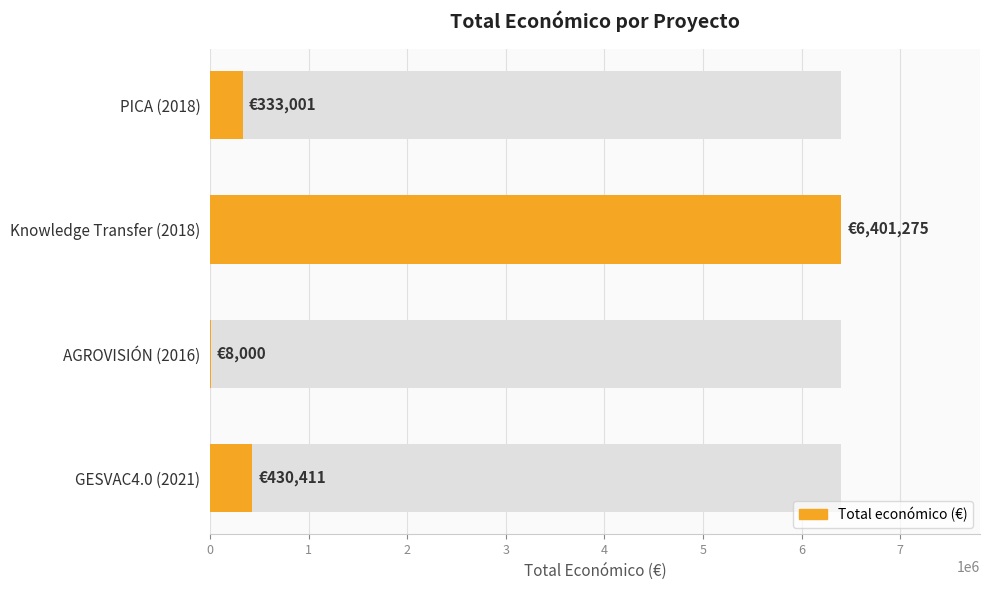

What is the difference between the values at GESVAC4.0 (2021) and Knowledge Transfer (2018)?

5970864